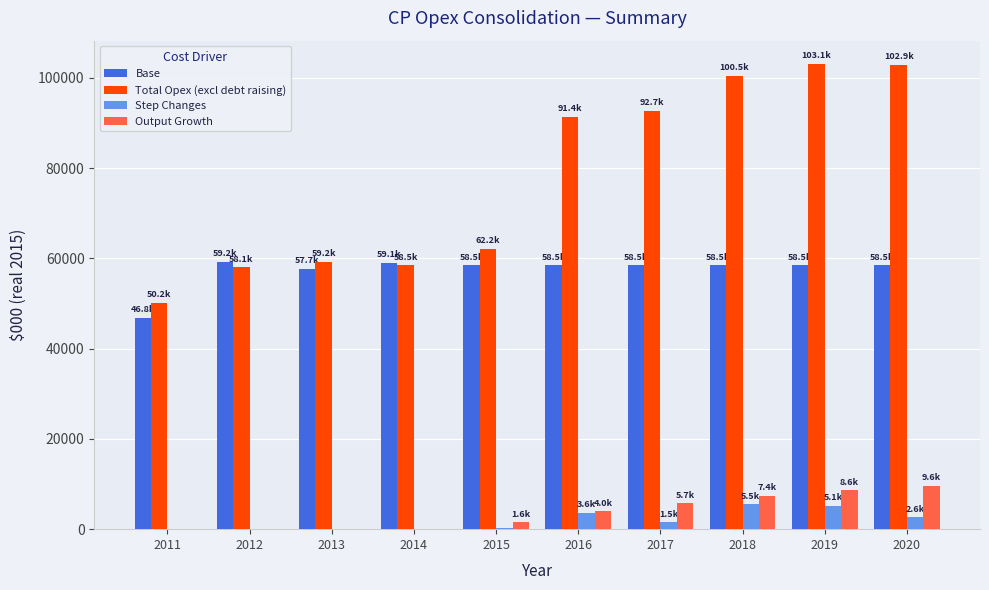

What is the maximum value for Base?

59240.4